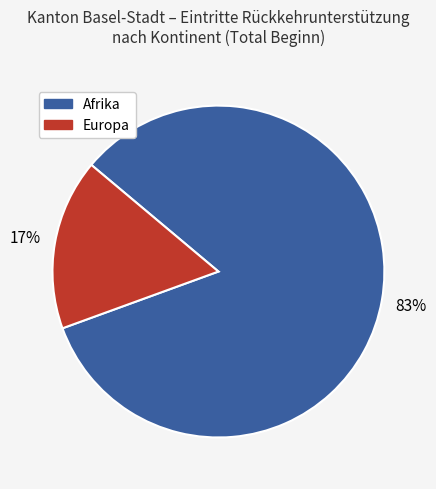

To the nearest percent, what is the average slice percentage?

50%